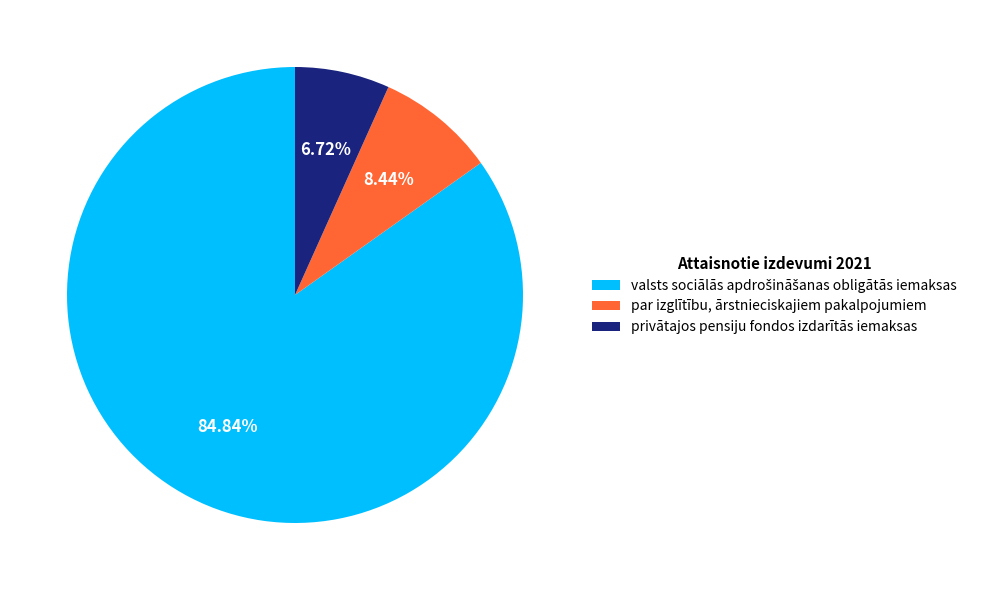

Is there any slice that represents more than half of the pie?

Yes